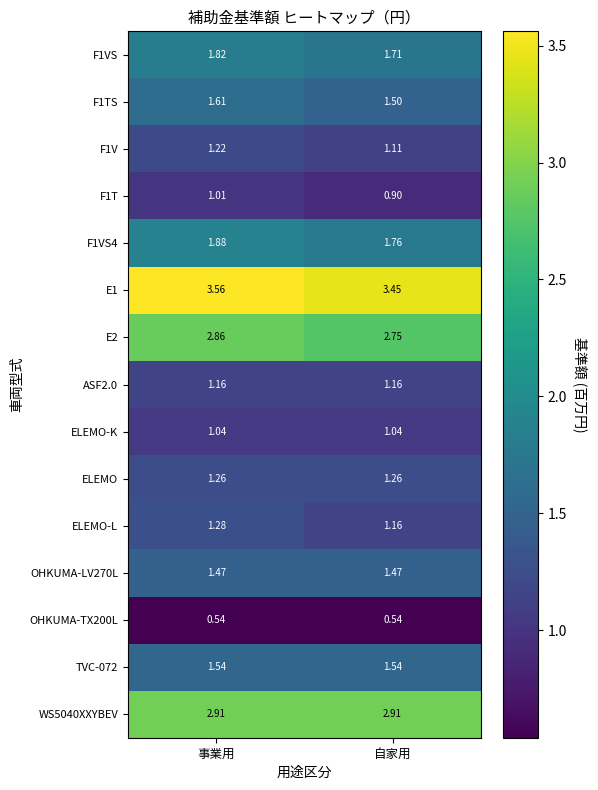

Which category has the highest value across all series?

事業用